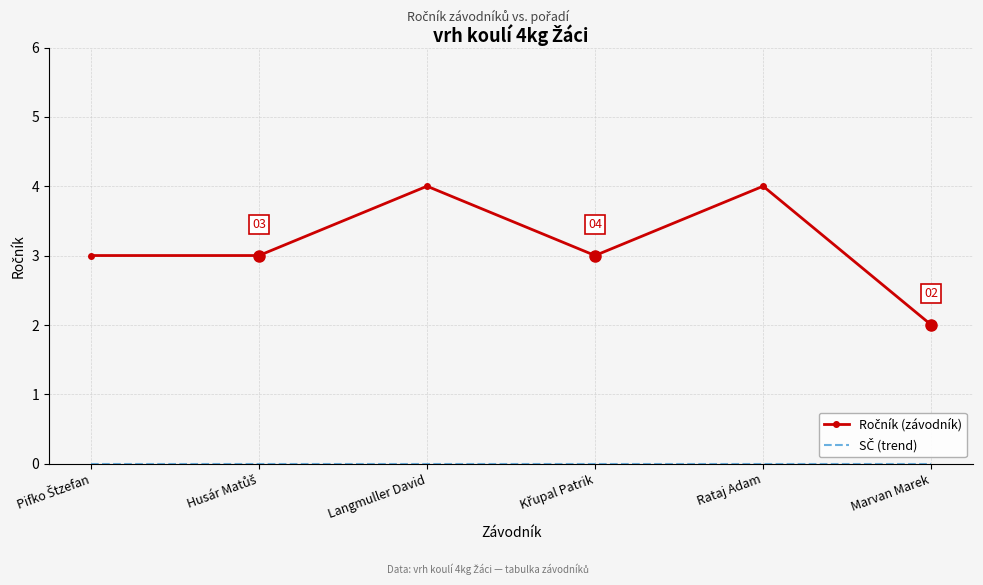

What is the maximum value shown in the chart?

4